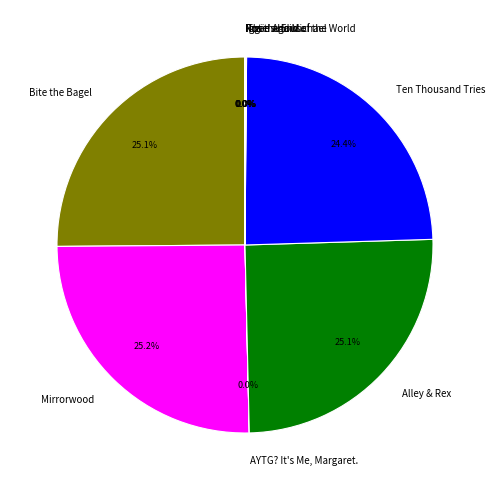

What percentage is NOT represented by Ten Thousand Tries?

75.6%